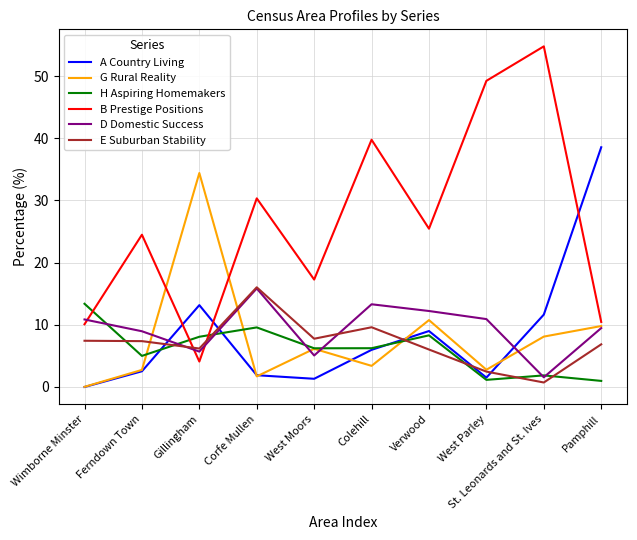

How many categories are shown in the chart?

10